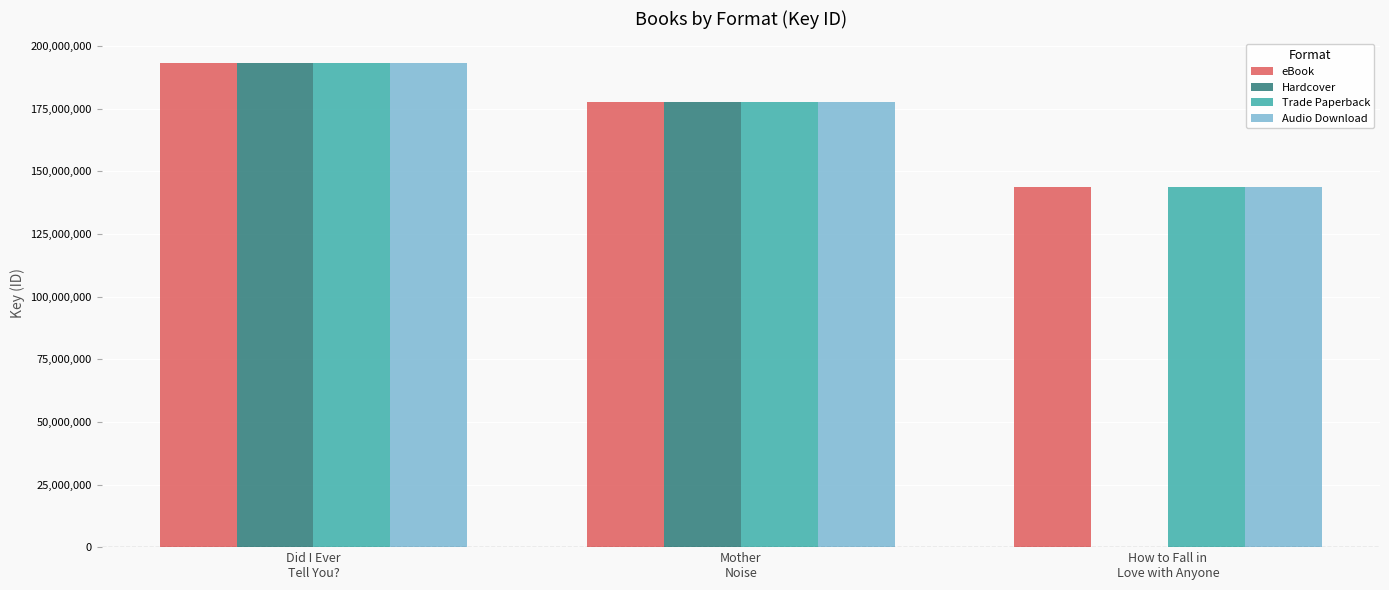

Reading left to right, what are all the values shown in this chart?

eBook: Did I Ever
Tell You?=193339105	Mother
Noise=177732595	How to Fall in
Love with Anyone=143943958
Hardcover: Did I Ever
Tell You?=193339105	Mother
Noise=177732595	How to Fall in
Love with Anyone=0
Trade Paperback: Did I Ever
Tell You?=193339105	Mother
Noise=177732595	How to Fall in
Love with Anyone=143943958
Audio Download: Did I Ever
Tell You?=193339105	Mother
Noise=177732595	How to Fall in
Love with Anyone=143943958